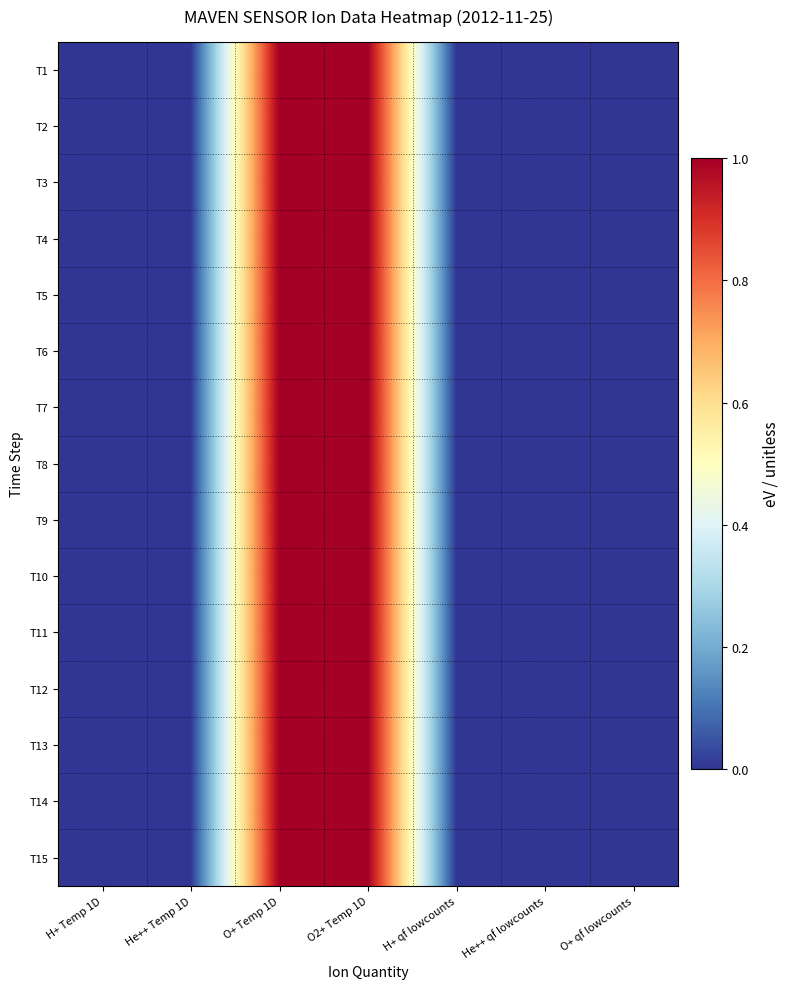

Reading left to right, list all the values displayed in this chart.

T1: H+ Temp 1D=0	He++ Temp 1D=0	O+ Temp 1D=1	O2+ Temp 1D=1	H+ qf lowcounts=0	He++ qf lowcounts=0	O+ qf lowcounts=0
T2: H+ Temp 1D=0	He++ Temp 1D=0	O+ Temp 1D=1	O2+ Temp 1D=1	H+ qf lowcounts=0	He++ qf lowcounts=0	O+ qf lowcounts=0
T3: H+ Temp 1D=0	He++ Temp 1D=0	O+ Temp 1D=1	O2+ Temp 1D=1	H+ qf lowcounts=0	He++ qf lowcounts=0	O+ qf lowcounts=0
T4: H+ Temp 1D=0	He++ Temp 1D=0	O+ Temp 1D=1	O2+ Temp 1D=1	H+ qf lowcounts=0	He++ qf lowcounts=0	O+ qf lowcounts=0
T5: H+ Temp 1D=0	He++ Temp 1D=0	O+ Temp 1D=1	O2+ Temp 1D=1	H+ qf lowcounts=0	He++ qf lowcounts=0	O+ qf lowcounts=0
T6: H+ Temp 1D=0	He++ Temp 1D=0	O+ Temp 1D=1	O2+ Temp 1D=1	H+ qf lowcounts=0	He++ qf lowcounts=0	O+ qf lowcounts=0
T7: H+ Temp 1D=0	He++ Temp 1D=0	O+ Temp 1D=1	O2+ Temp 1D=1	H+ qf lowcounts=0	He++ qf lowcounts=0	O+ qf lowcounts=0
T8: H+ Temp 1D=0	He++ Temp 1D=0	O+ Temp 1D=1	O2+ Temp 1D=1	H+ qf lowcounts=0	He++ qf lowcounts=0	O+ qf lowcounts=0
T9: H+ Temp 1D=0	He++ Temp 1D=0	O+ Temp 1D=1	O2+ Temp 1D=1	H+ qf lowcounts=0	He++ qf lowcounts=0	O+ qf lowcounts=0
T10: H+ Temp 1D=0	He++ Temp 1D=0	O+ Temp 1D=1	O2+ Temp 1D=1	H+ qf lowcounts=0	He++ qf lowcounts=0	O+ qf lowcounts=0
T11: H+ Temp 1D=0	He++ Temp 1D=0	O+ Temp 1D=1	O2+ Temp 1D=1	H+ qf lowcounts=0	He++ qf lowcounts=0	O+ qf lowcounts=0
T12: H+ Temp 1D=0	He++ Temp 1D=0	O+ Temp 1D=1	O2+ Temp 1D=1	H+ qf lowcounts=0	He++ qf lowcounts=0	O+ qf lowcounts=0
T13: H+ Temp 1D=0	He++ Temp 1D=0	O+ Temp 1D=1	O2+ Temp 1D=1	H+ qf lowcounts=0	He++ qf lowcounts=0	O+ qf lowcounts=0
T14: H+ Temp 1D=0	He++ Temp 1D=0	O+ Temp 1D=1	O2+ Temp 1D=1	H+ qf lowcounts=0	He++ qf lowcounts=0	O+ qf lowcounts=0
T15: H+ Temp 1D=0	He++ Temp 1D=0	O+ Temp 1D=1	O2+ Temp 1D=1	H+ qf lowcounts=0	He++ qf lowcounts=0	O+ qf lowcounts=0